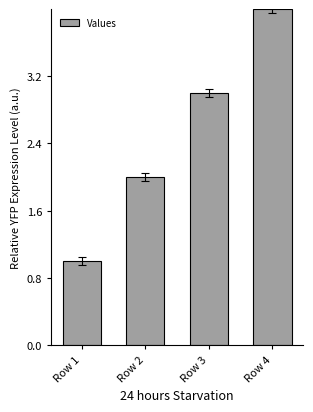

How many data points does each series have?

4